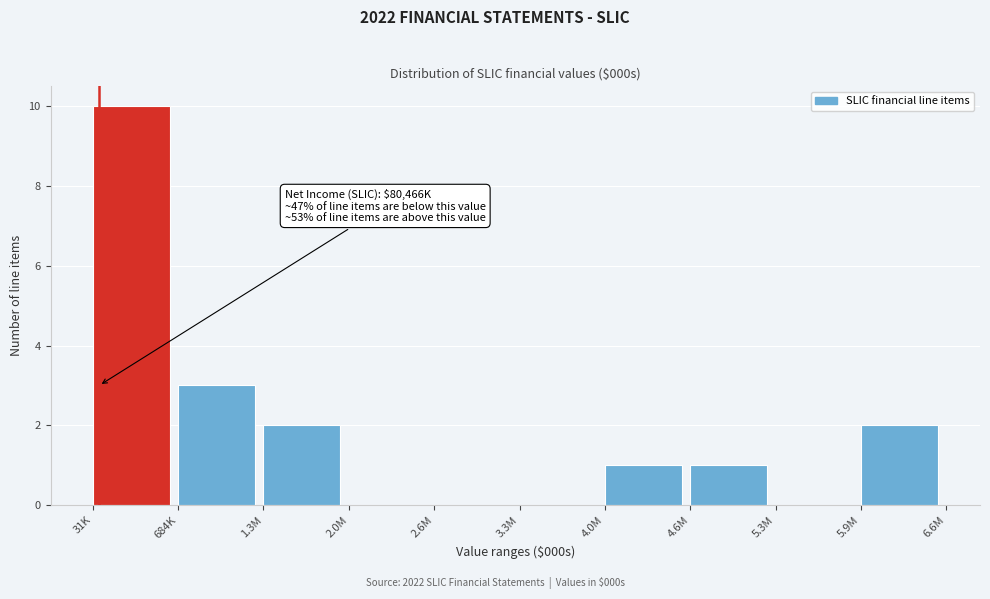

Reading left to right, list all the values displayed in this chart.

31K=10	684K=3	1.3M=2	2.0M=0	2.6M=0	3.3M=0	4.0M=1	4.6M=1	5.3M=0	5.9M=2